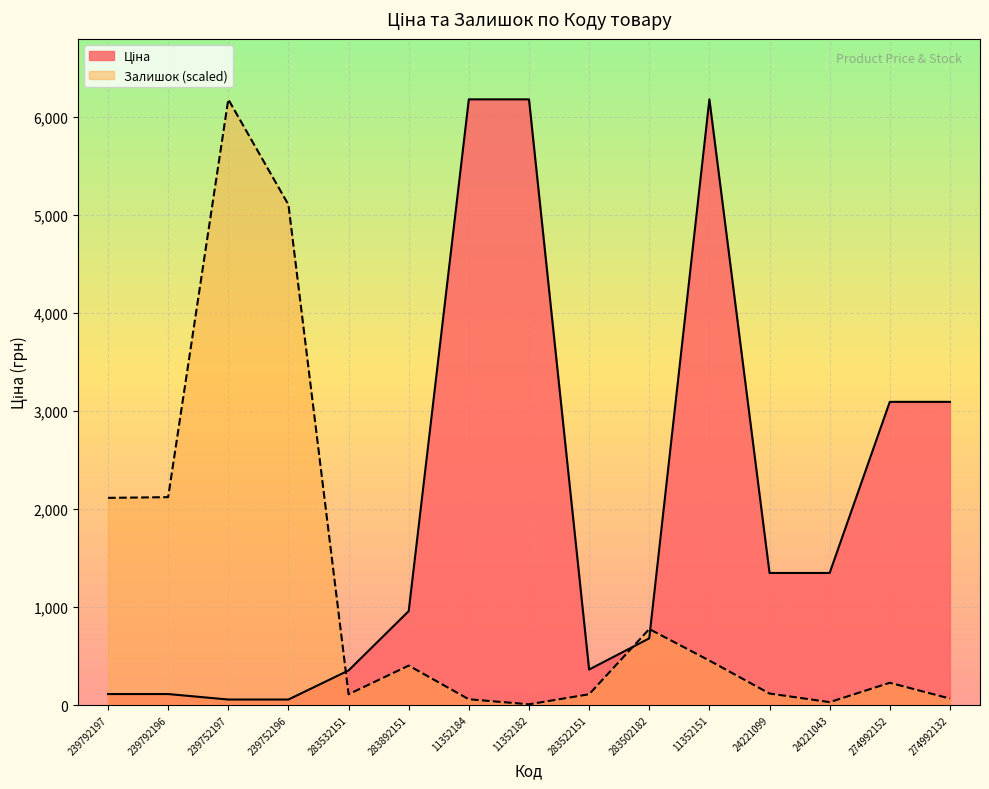

True or false: Ціна has a value of 111.8 at 239792196.

True